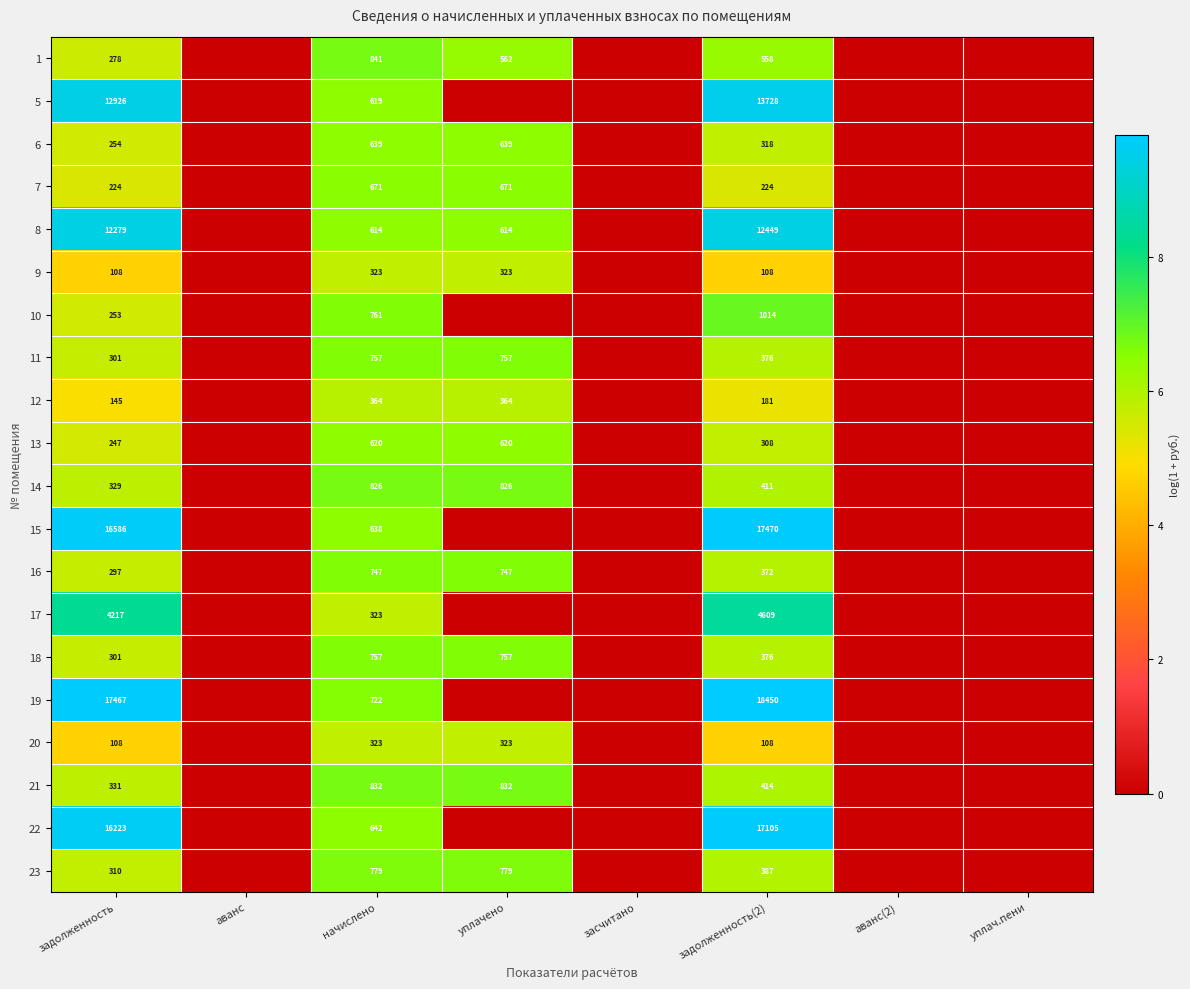

What is the sum of the 21 values at задолженность and уплачено?

1163